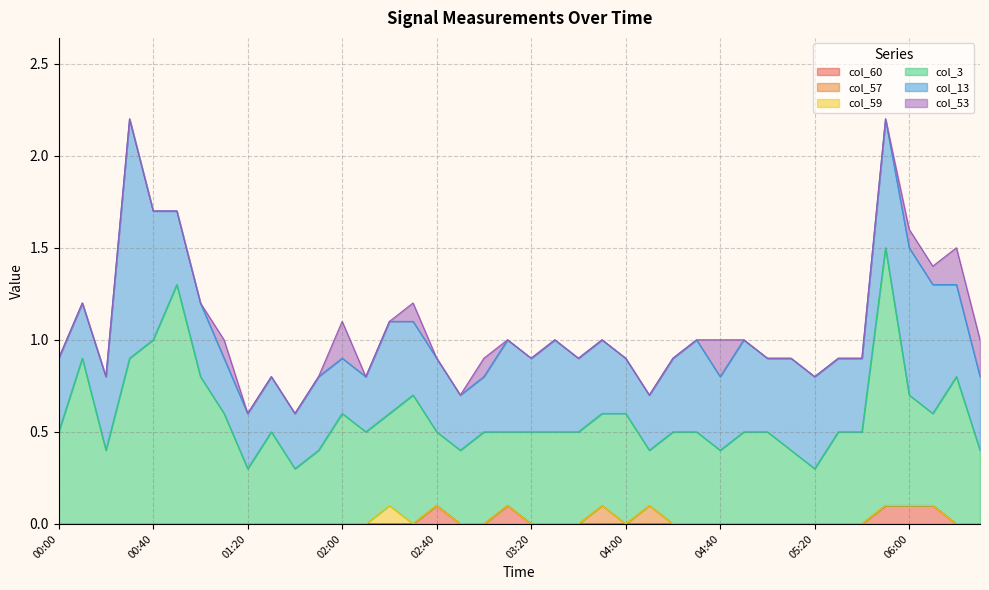

At which category is the sum across all series the highest?

00:30